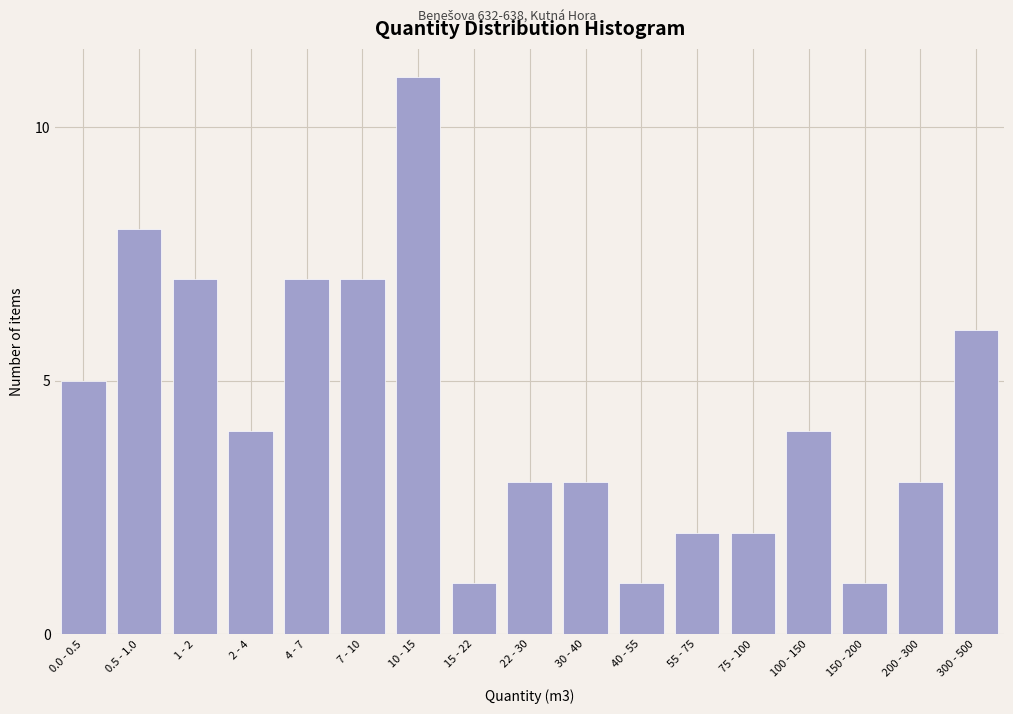

Reading left to right, list all the values displayed in this chart.

5	8	7	4	7	7	11	1	3	3	1	2	2	4	1	3	6